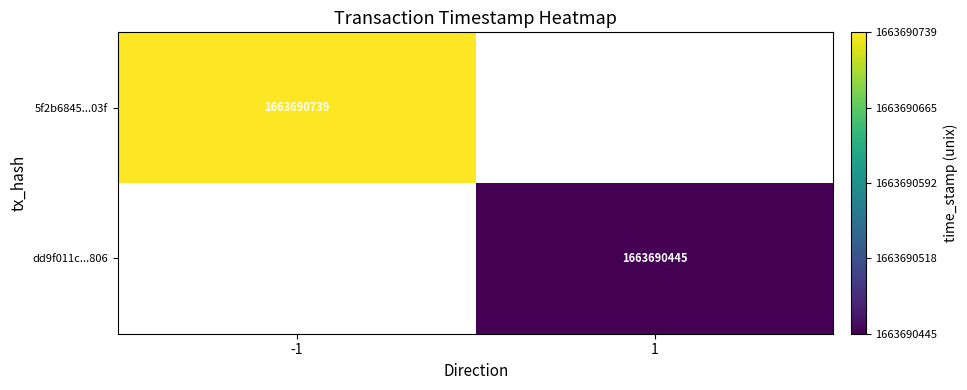

Which series has the widest spread of values?

5f2b6845190dfa5fcdb02307cc02c66bc67f03f